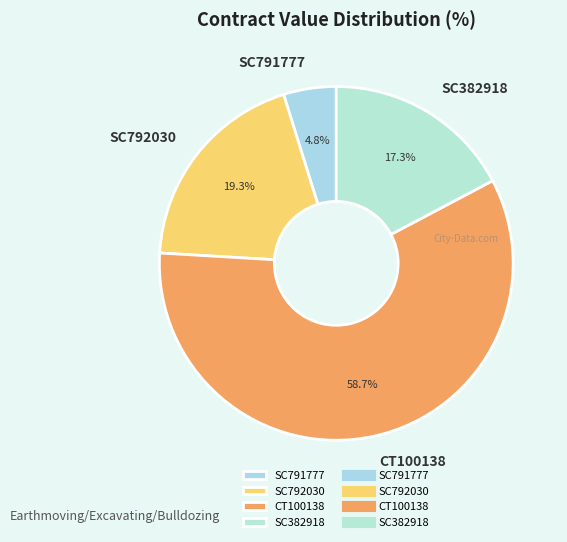

What is the largest slice in the pie chart?

CT100138